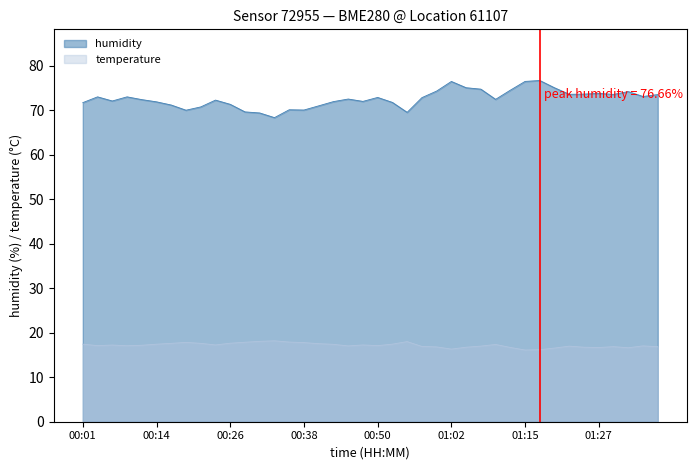

List the series in order of their overall mean, highest first.

humidity, temperature